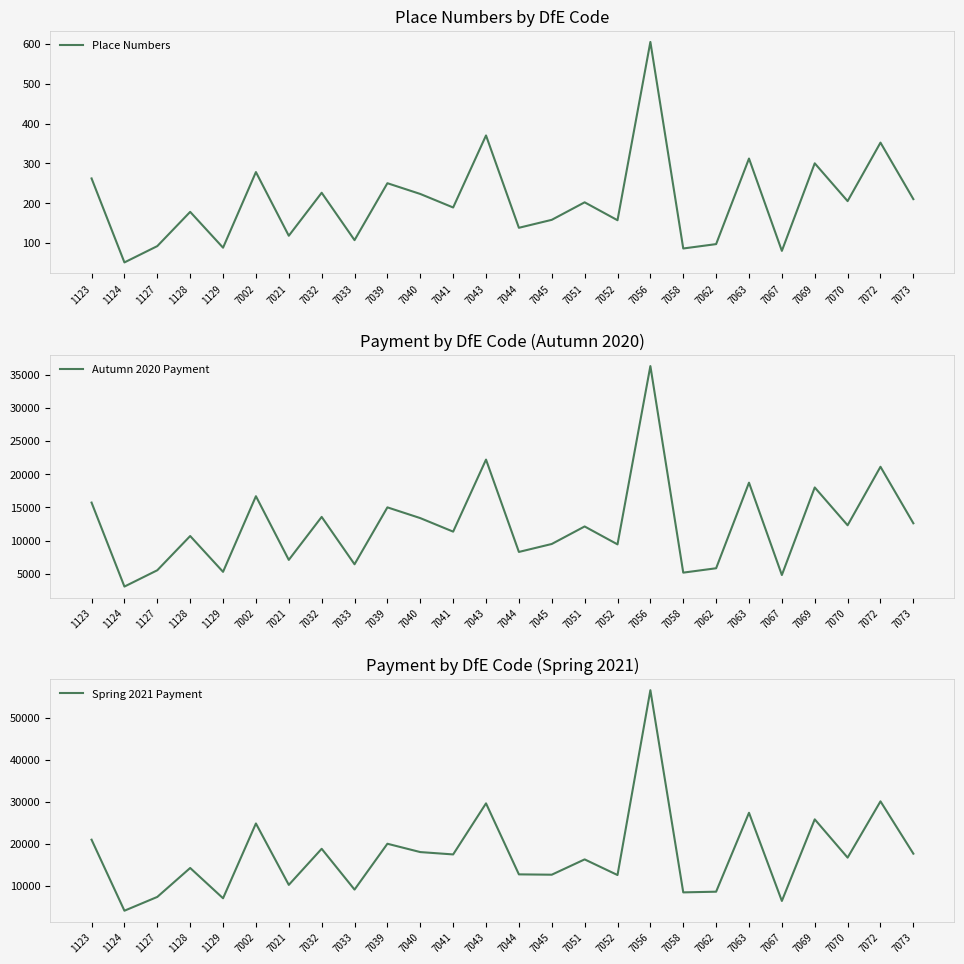

Rank the series by their average value, from lowest to highest.

Place Numbers, Autumn 2020 Payment, Spring 2021 Payment